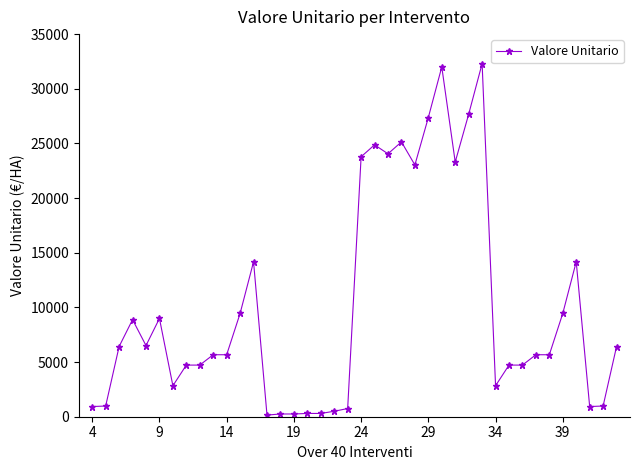

What is the maximum value shown in the chart?

32300.0